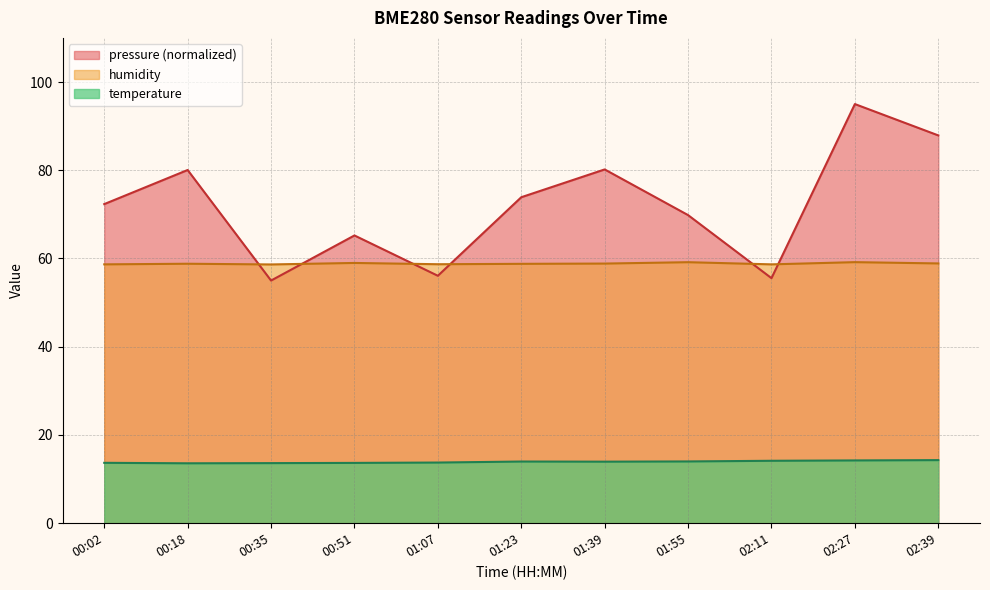

Reading left to right, transcribe all the data shown in this chart.

pressure: 72.3	80.1	55.0	65.2	56.1	73.9	80.2	69.8	55.5	95.0	87.9
temperature: 13.7	13.6	13.6	13.7	13.8	14.0	13.9	14.0	14.2	14.2	14.3
humidity: 58.7	58.8	58.6	59.0	58.7	58.8	58.9	59.2	58.7	59.2	58.9